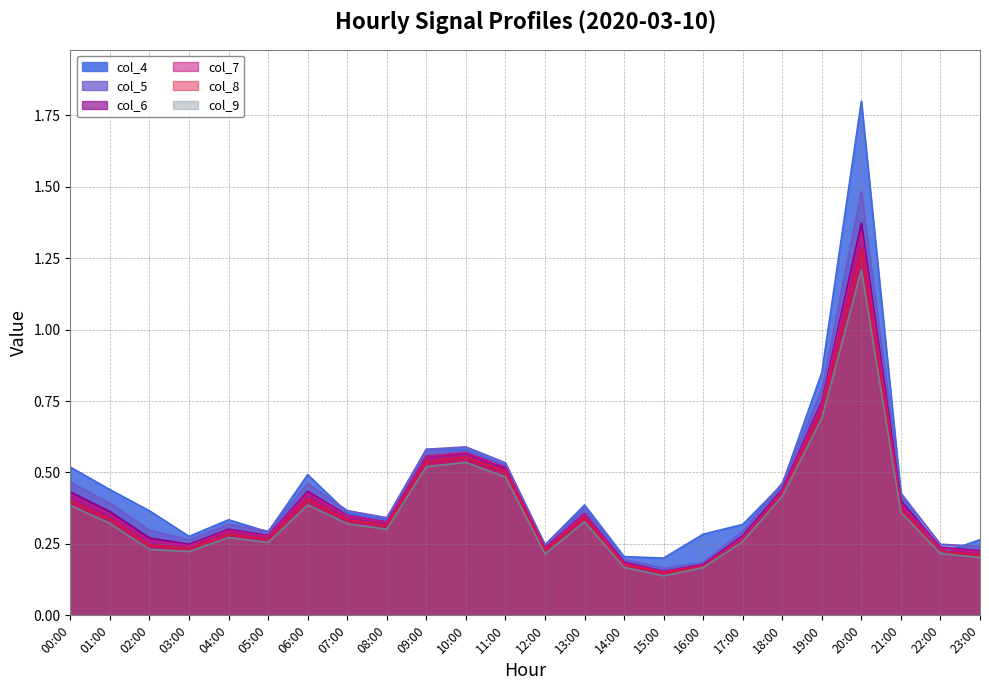

What is the minimum value for col_6?

0.2